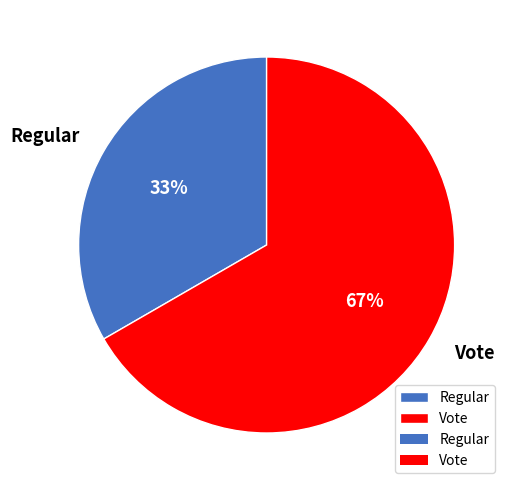

Count the number of slices in the pie.

2